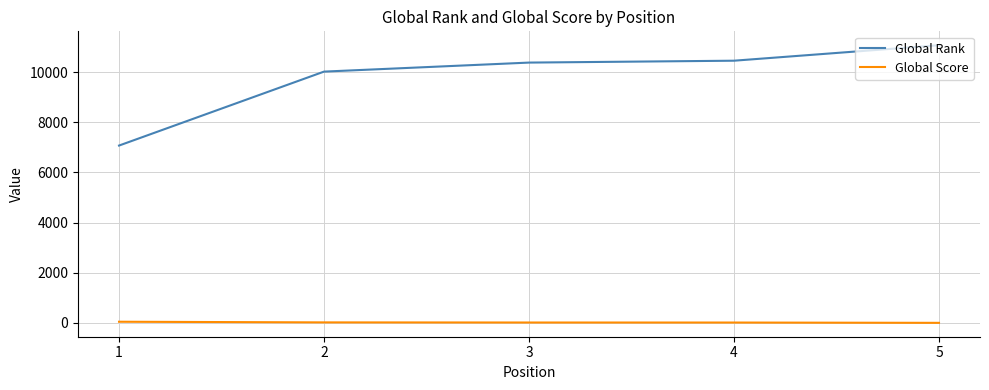

At how many categories does at least one series exceed 6166?

5